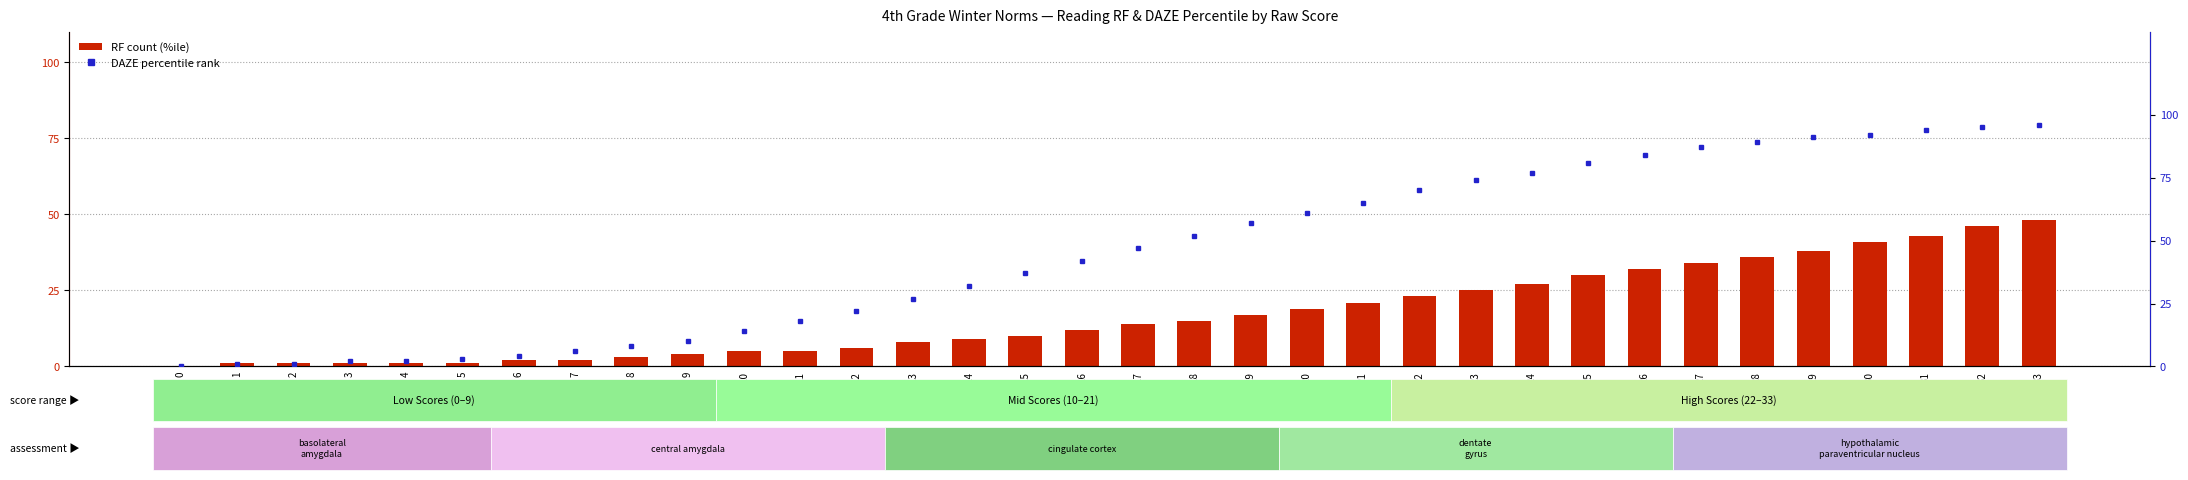

Which series has the widest spread of values?

DAZE (%ile)